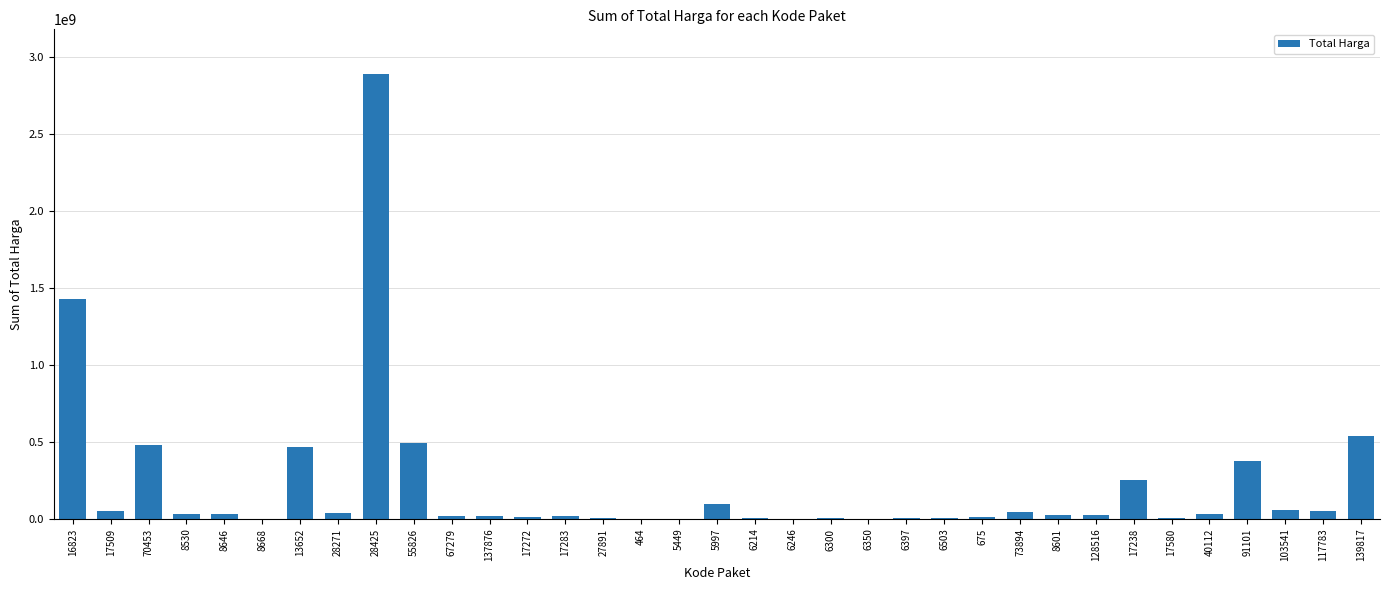

What is the greatest value displayed?

2892122000